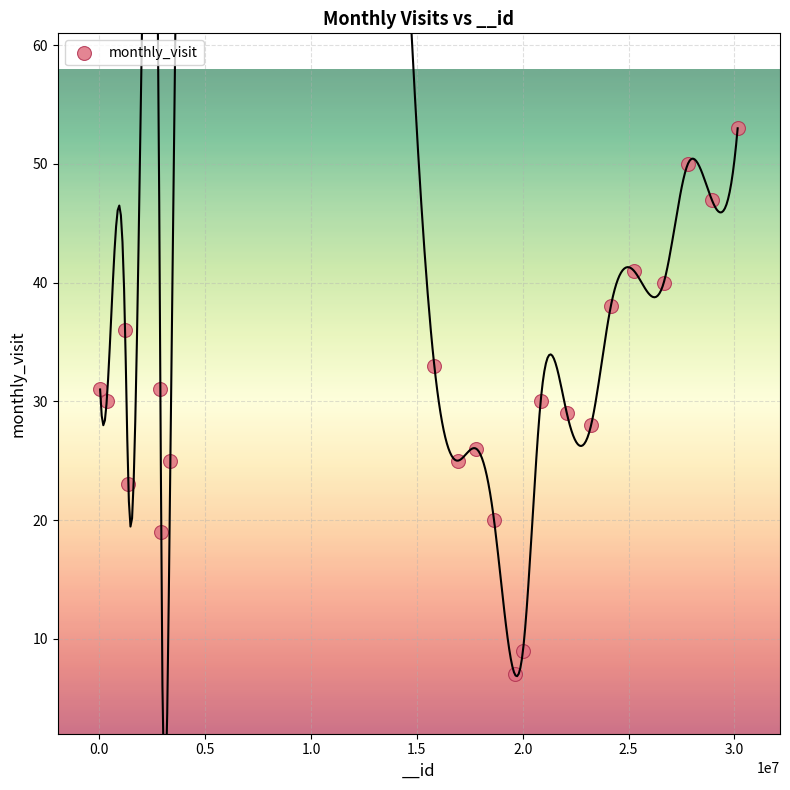

What is the range of X values (max minus min)?

30117240